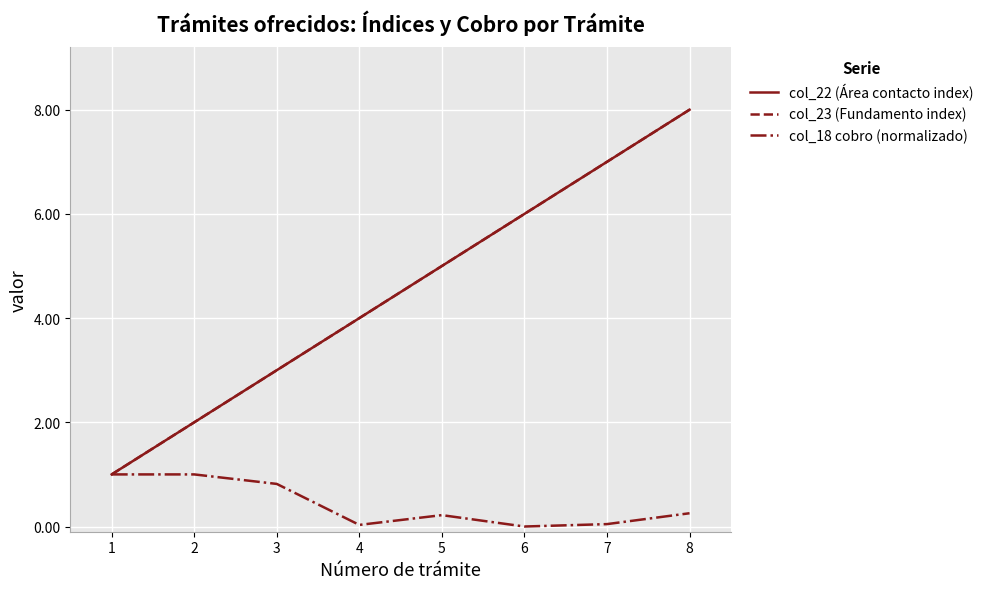

Reading right to left, transcribe all the data shown in this chart.

col_22 (Área contacto index): 8=8.0	7=7.0	6=6.0	5=5.0	4=4.0	3=3.0	2=2.0	1=1.0
col_23 (Fundamento index): 8=8.0	7=7.0	6=6.0	5=5.0	4=4.0	3=3.0	2=2.0	1=1.0
col_18 cobro (normalizado): 8=0.3	7=0.0	6=0.0	5=0.2	4=0.0	3=0.8	2=1.0	1=1.0